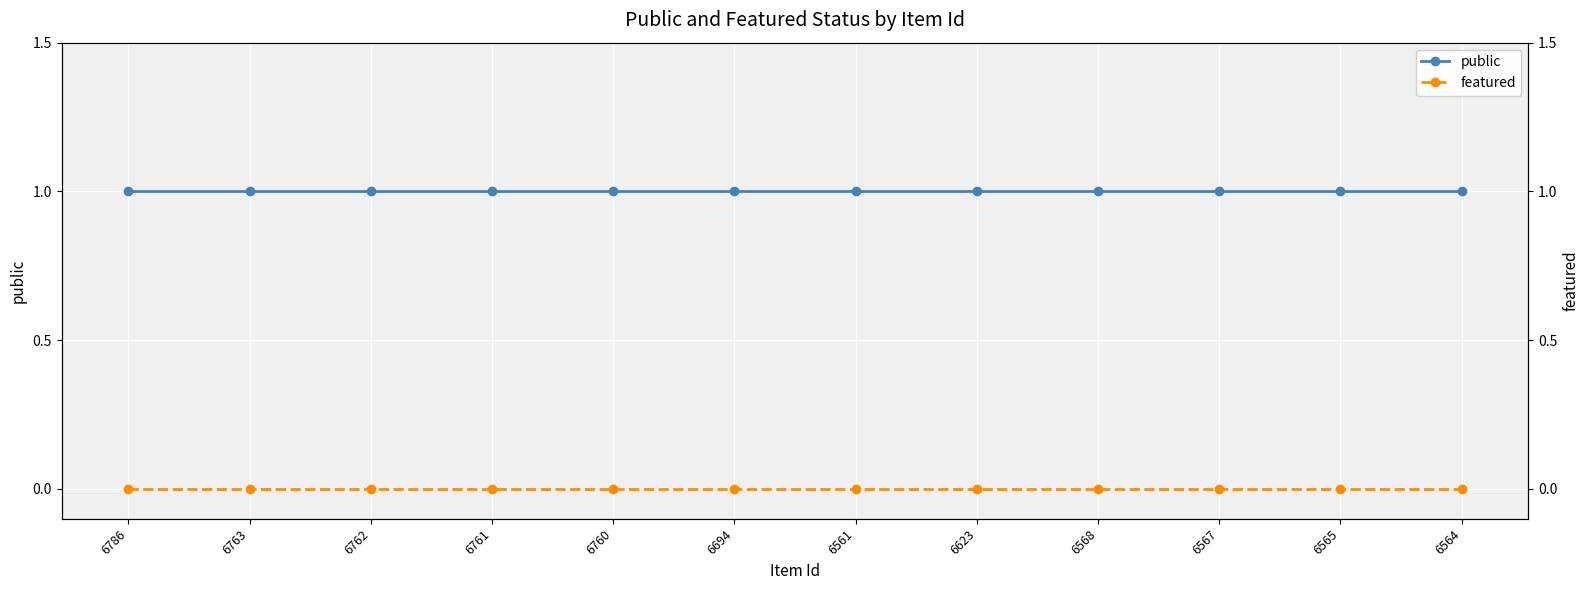

Which category has the highest value in the featured series?

6786